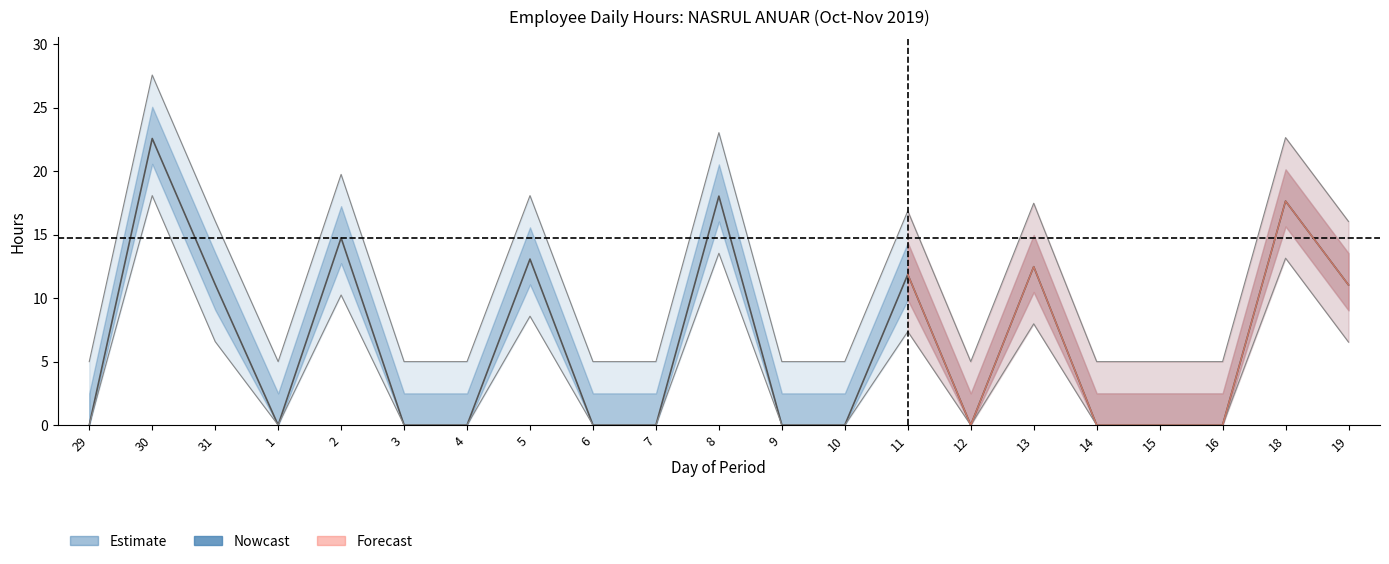

List the labels in order of value, largest first.

30, 8, 18, 2, 5, 13, 11, 31, 19, 29, 1, 3, 4, 6, 7, 9, 10, 12, 14, 15, 16